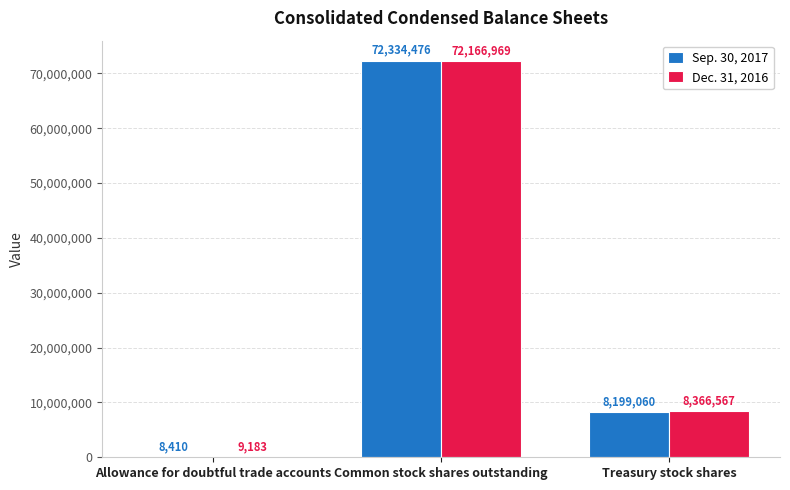

Which series has the largest total across all categories?

Dec. 31, 2016